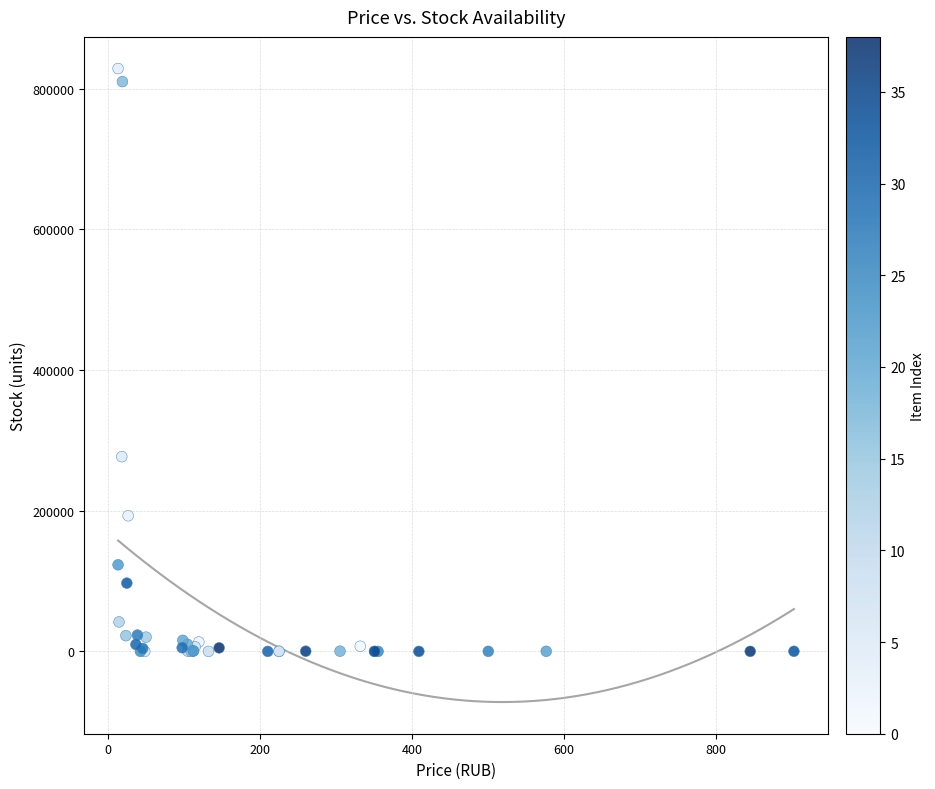

What Y value in the scatter plot is closest to 414275?

276866